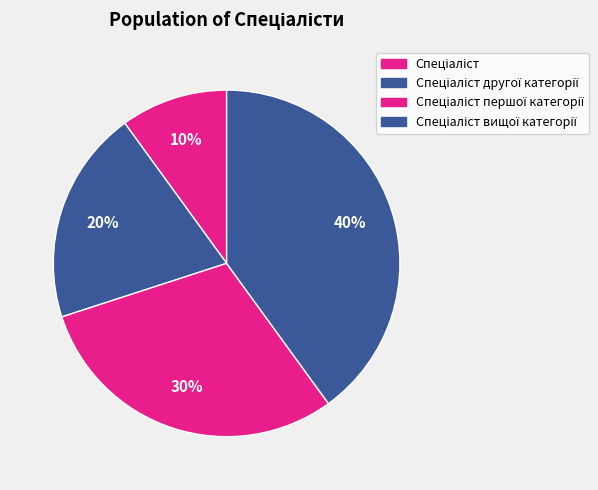

How many slices are in this pie chart?

4